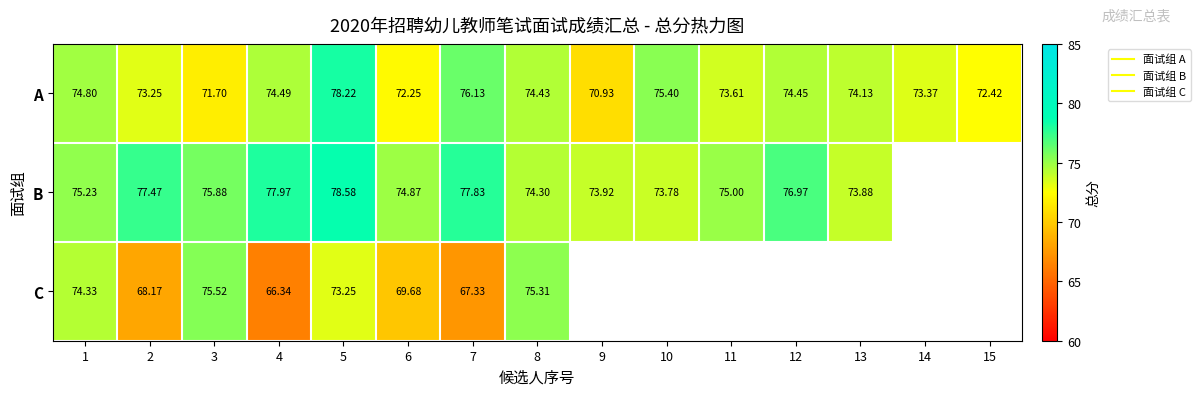

How many data points in C are above 75?

2